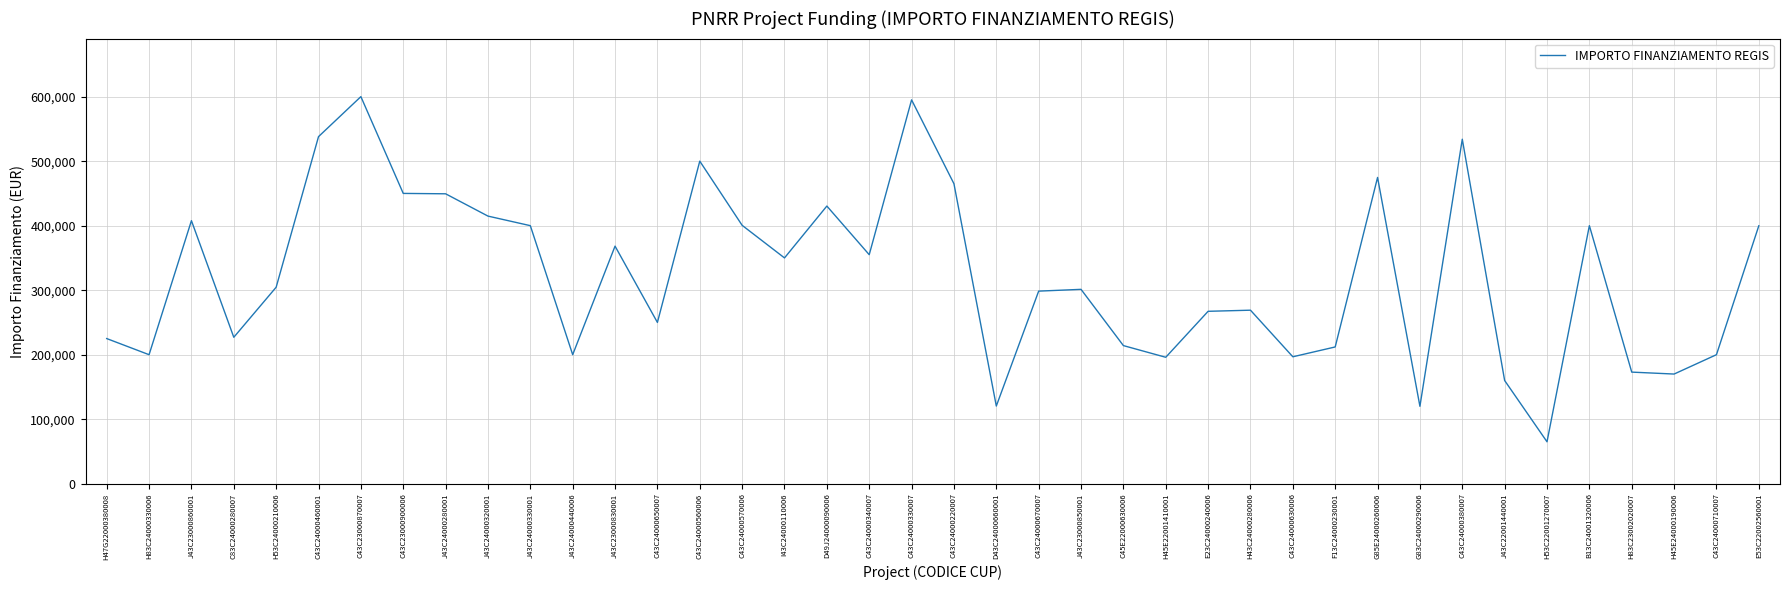

What is the minimum value shown in the chart?

65000.0